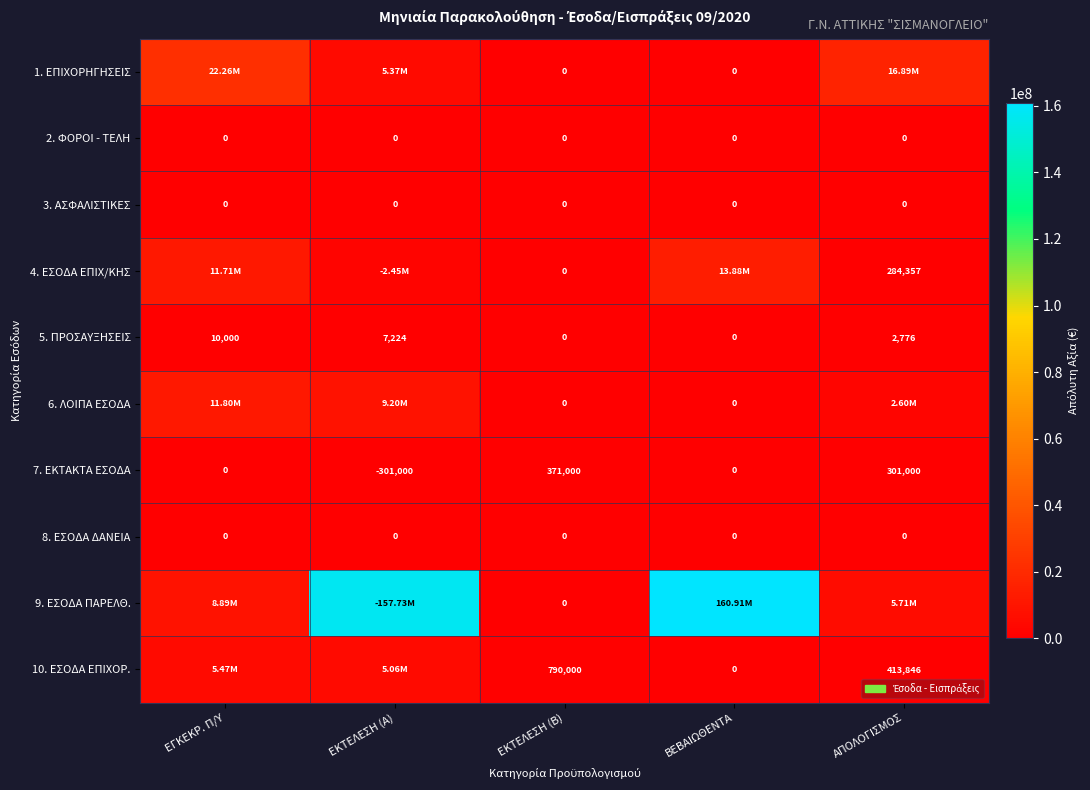

How many distinct data groups are displayed?

10